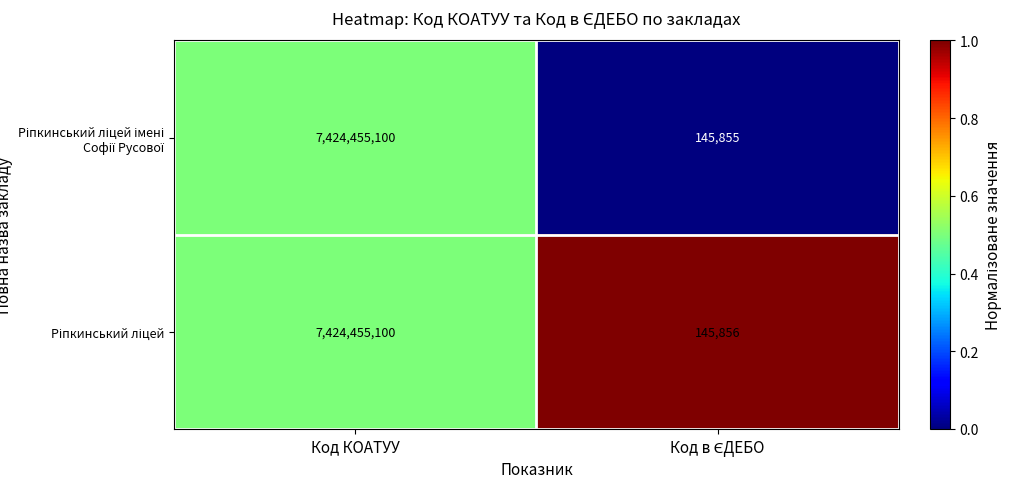

What is the minimum value shown in the chart?

145855